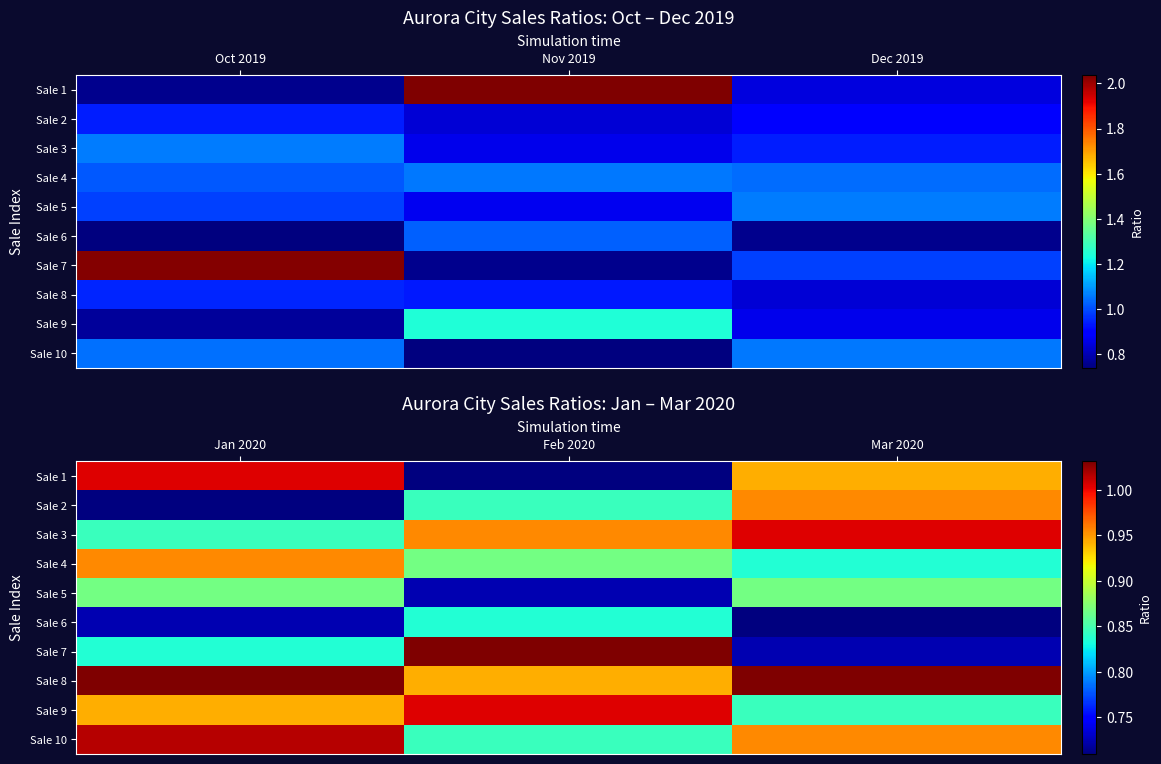

Where is Sale 9 nearest to the value 0?

Mar 2020